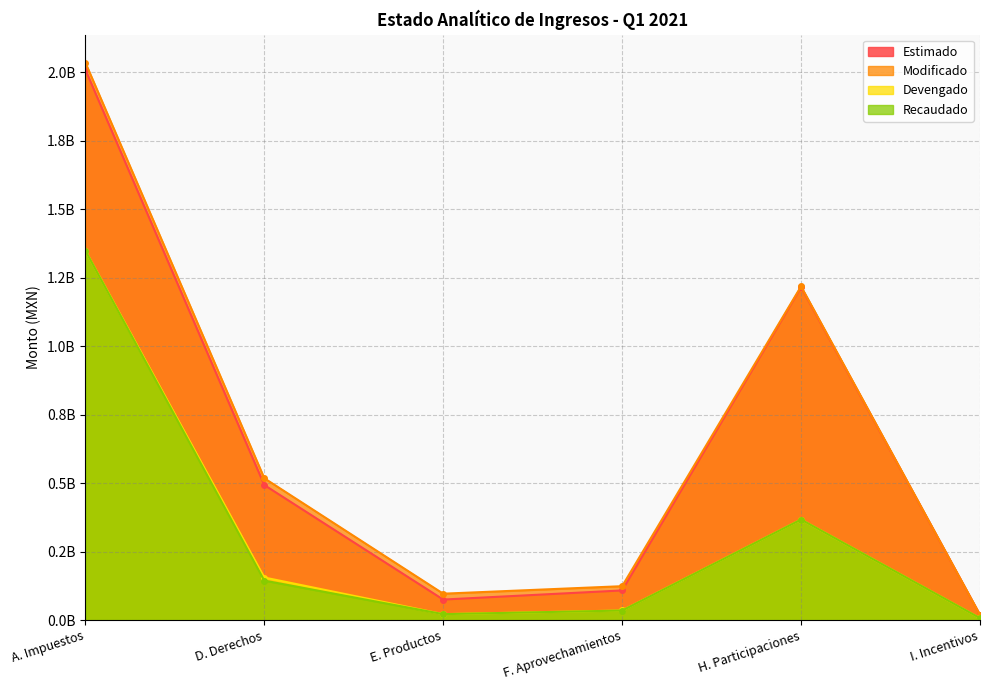

Rank the categories by Modificado value from highest to lowest.

A. Impuestos, H. Participaciones, D. Derechos, F. Aprovechamientos, E. Productos, I. Incentivos